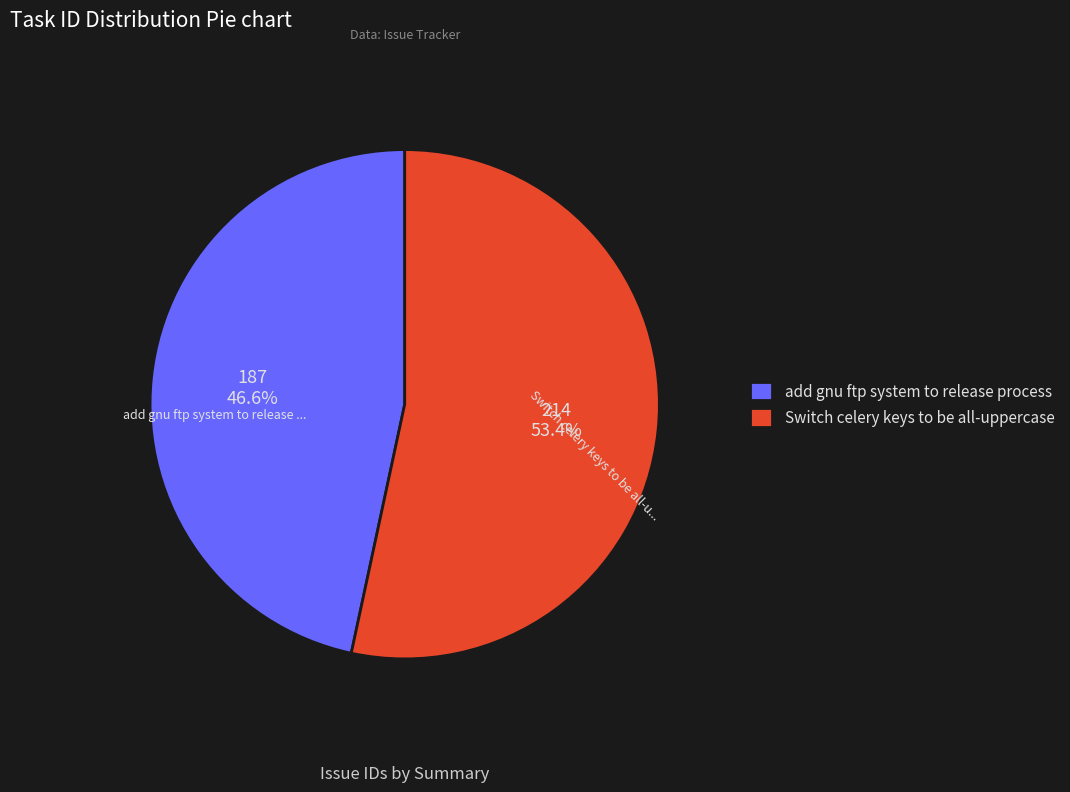

Which slice is the largest?

Switch celery keys to be all-uppercase